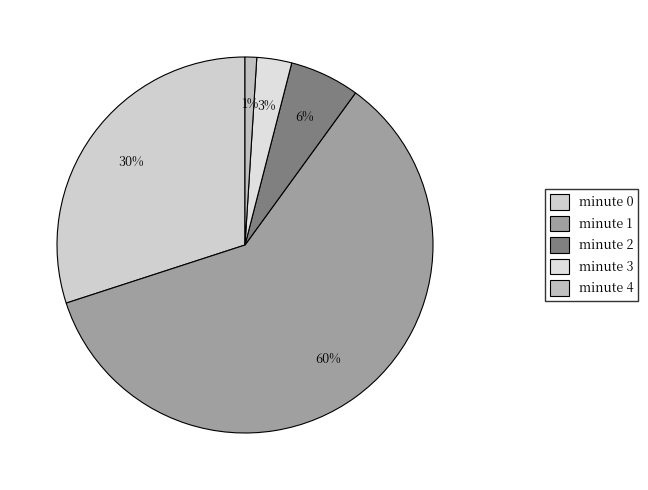

To the nearest percent, what percentage of the pie is minute 2?

6%